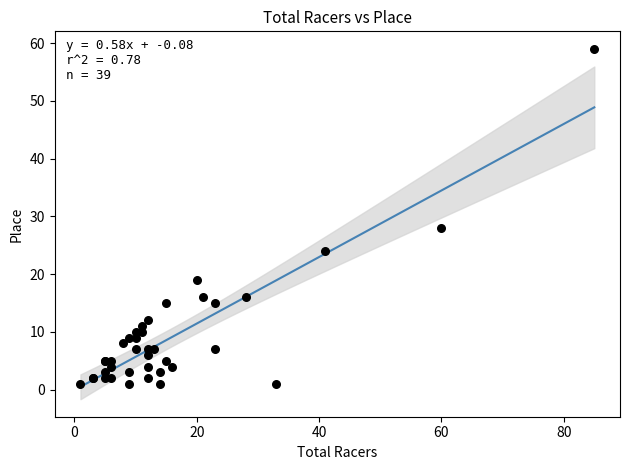

What Y value in the scatter plot is closest to 30?

28